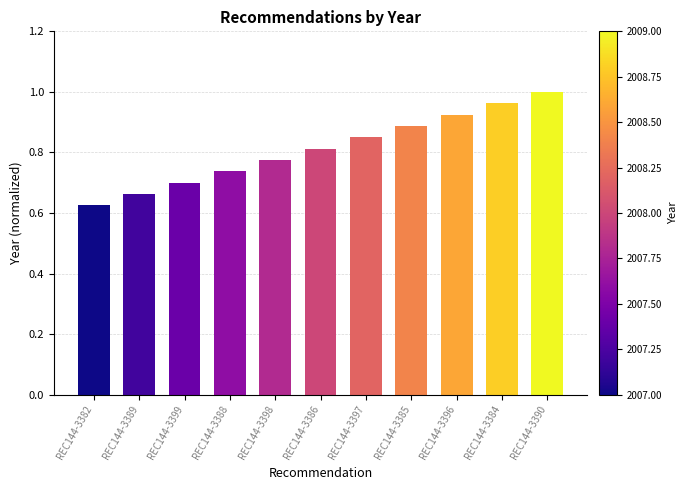

What is the difference between the second highest and second lowest values?

0.3